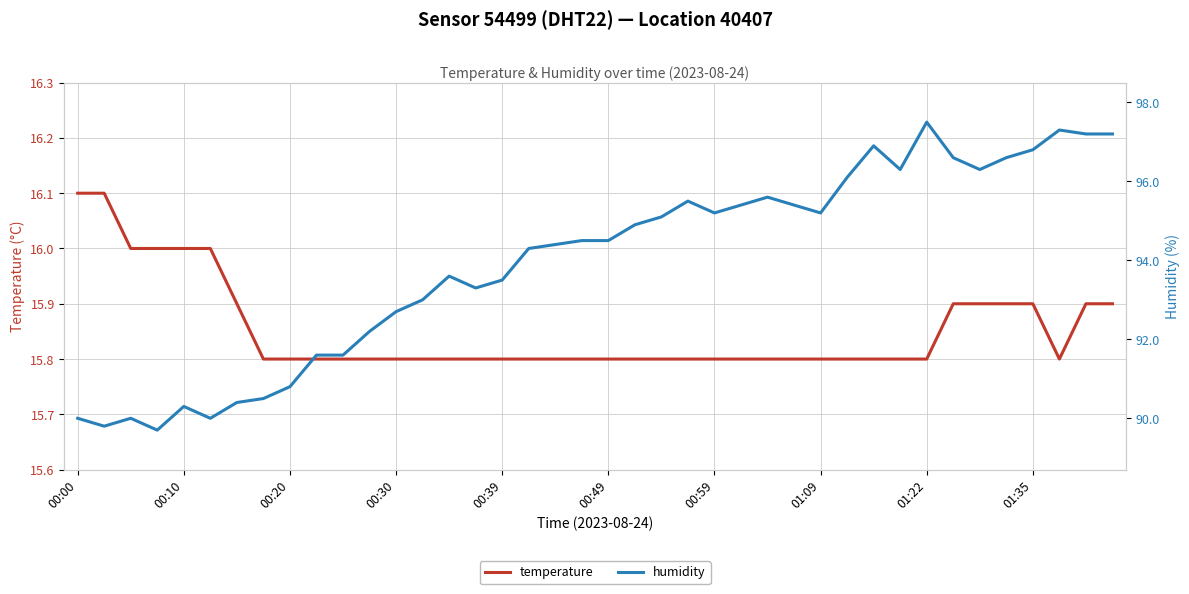

Is it true that temperature equals 27.1 at 01:22?

False